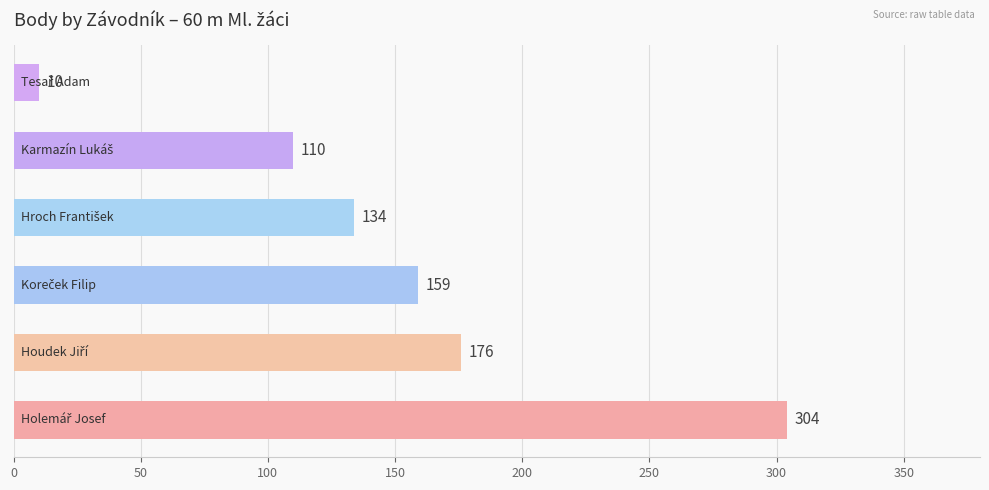

What is the sum of all values?

893